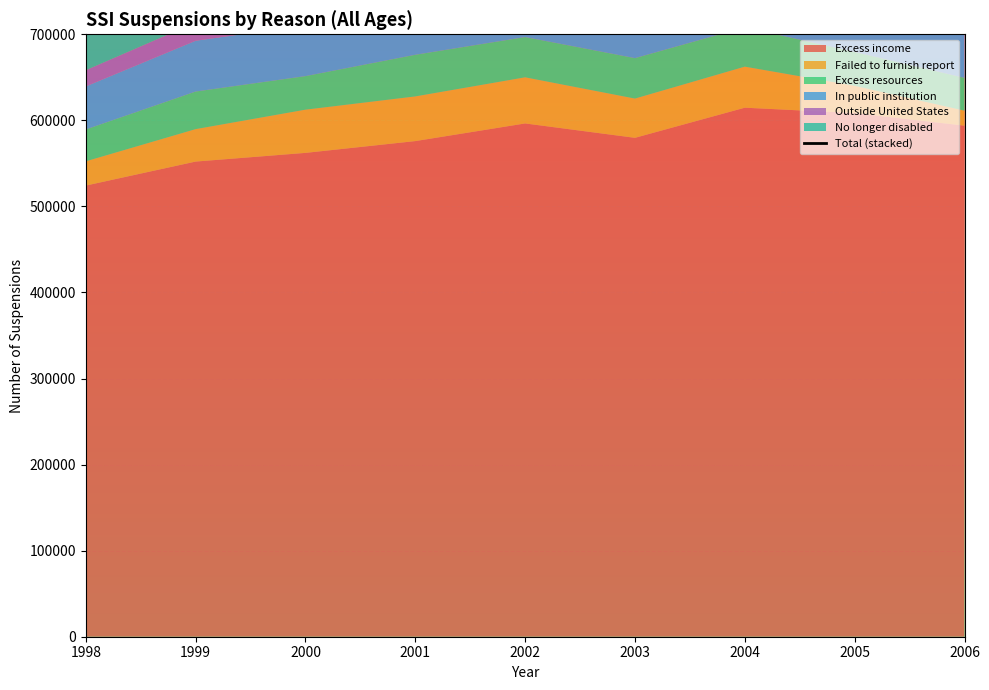

How many lines are shown in the chart?

1